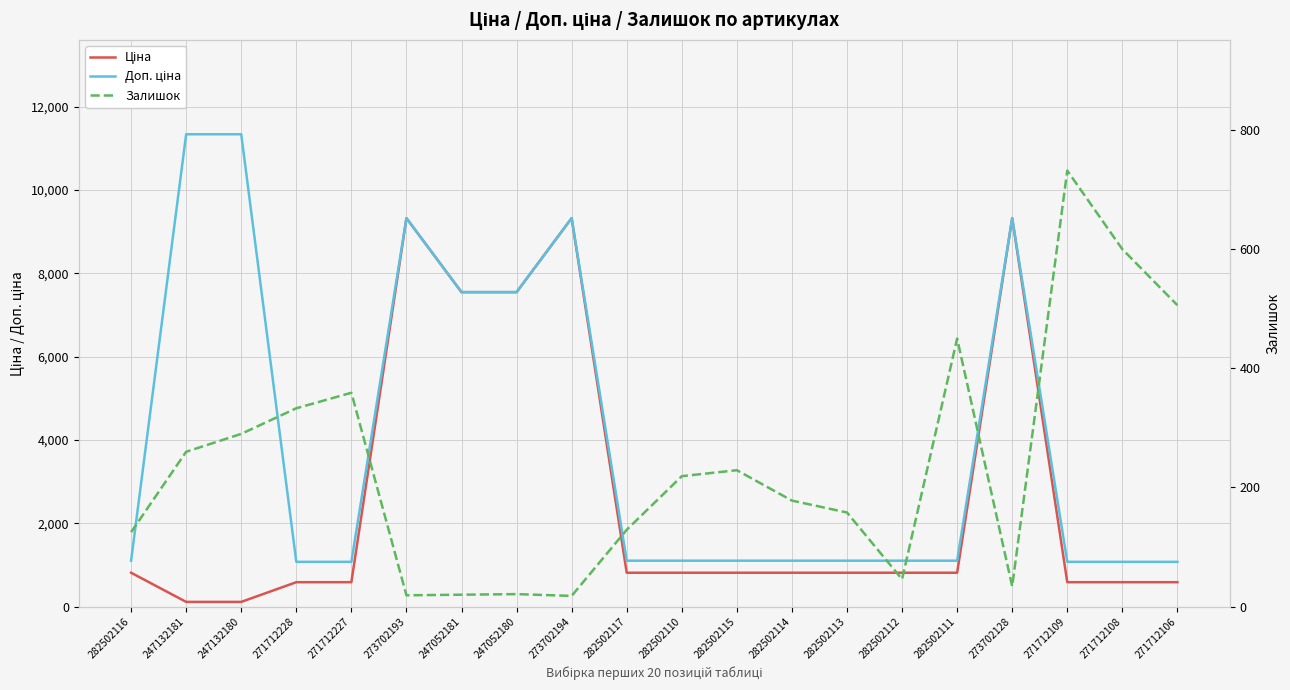

Which has a higher value, 282502113 or 273702194?

273702194